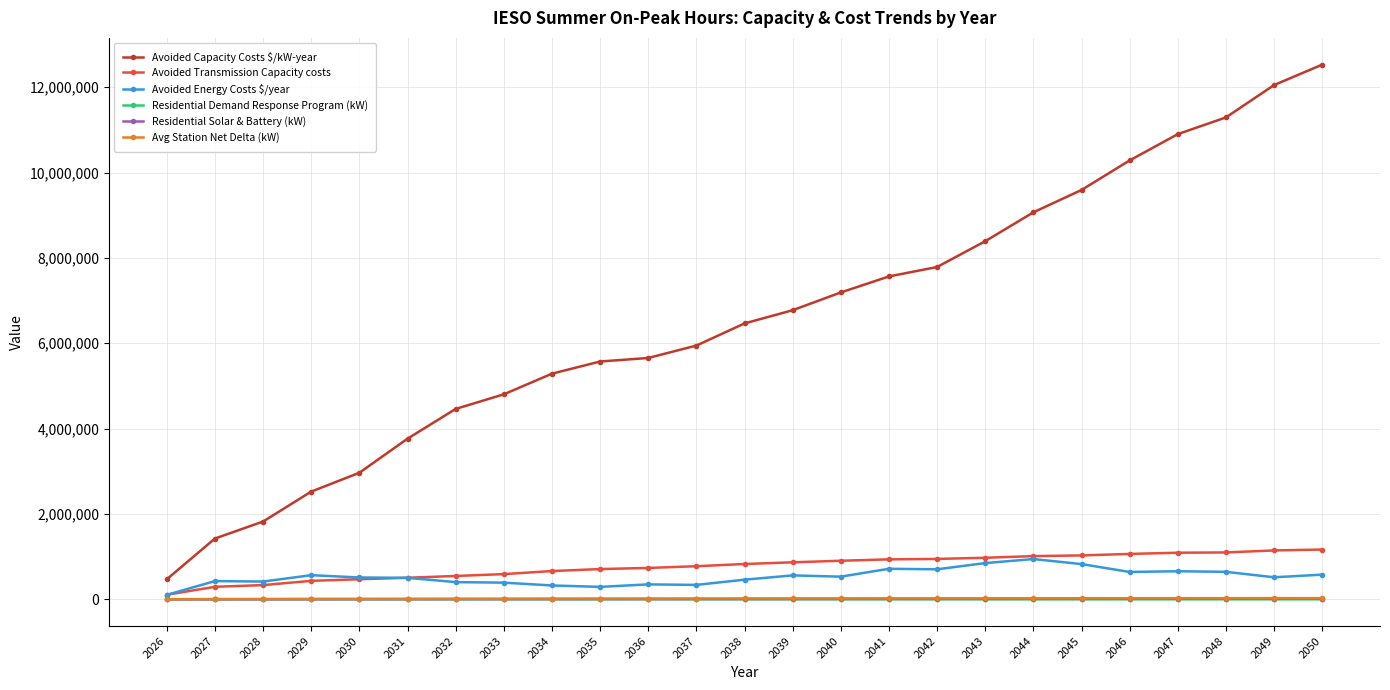

The value of Avoided Capacity Costs $/kW-year at 2034 is 8909310.2. True or false?

False